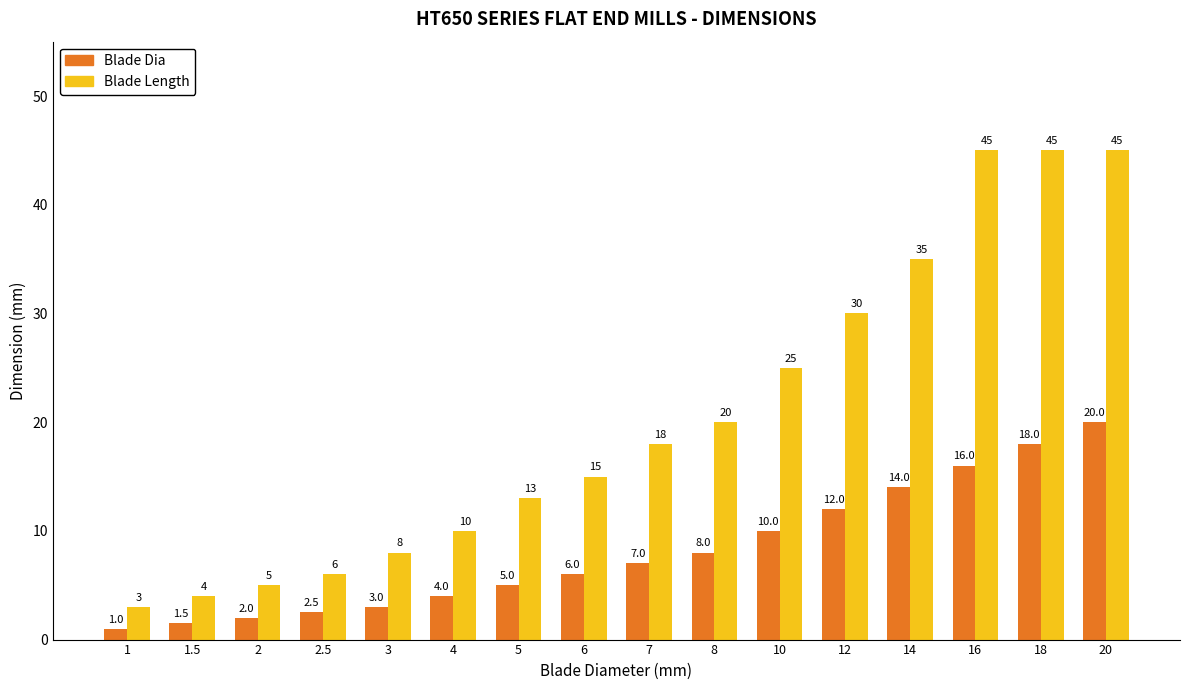

What is the approximate value of Blade Dia at 2.5?

2.5